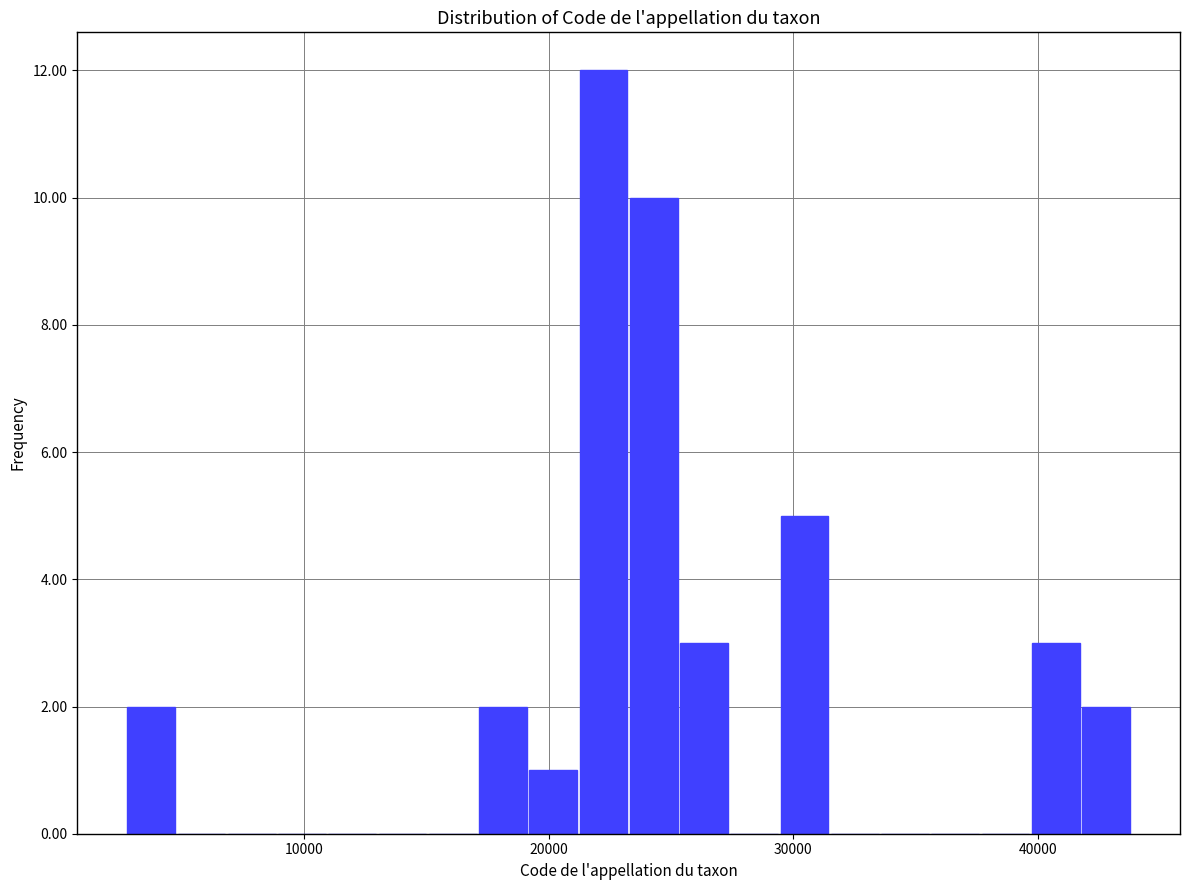

Read against the x-axis, roughly where is the centre of the tallest bar?

22000